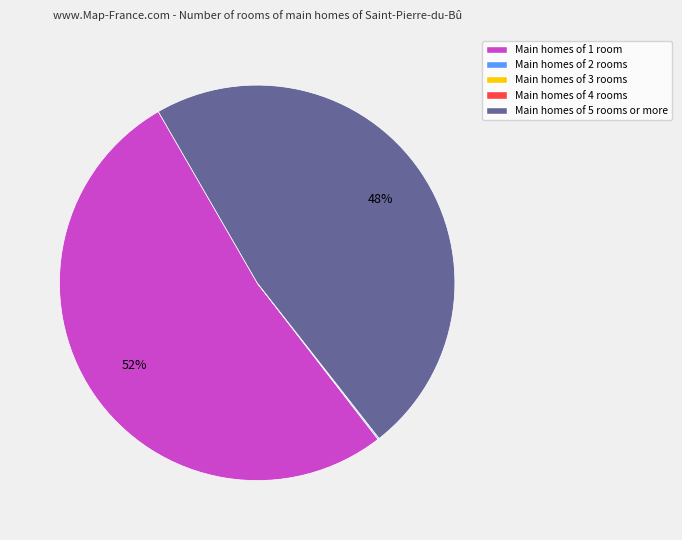

To the nearest percent, what is the difference between the largest and smallest slice percentages?

52%